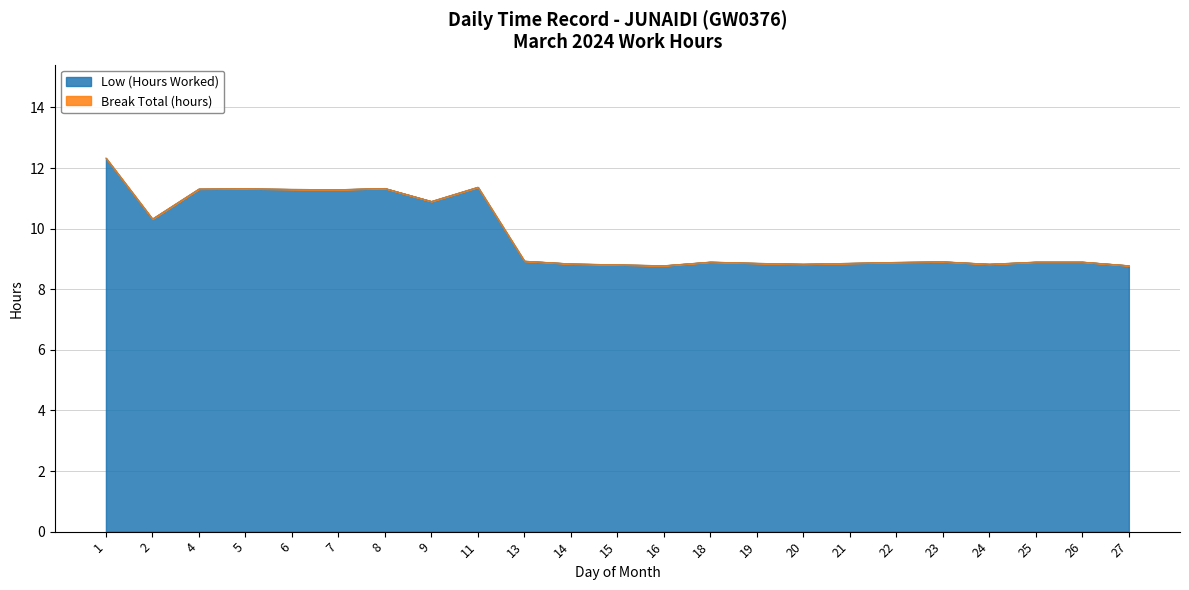

Reading left to right, list all the values displayed in this chart.

1=12.3	2=10.3	4=11.3	5=11.3	6=11.3	7=11.3	8=11.3	9=10.9	11=11.4	13=8.9	14=8.8	15=8.8	16=8.8	18=8.9	19=8.9	20=8.8	21=8.9	22=8.9	23=8.9	24=8.8	25=8.9	26=8.9	27=8.8